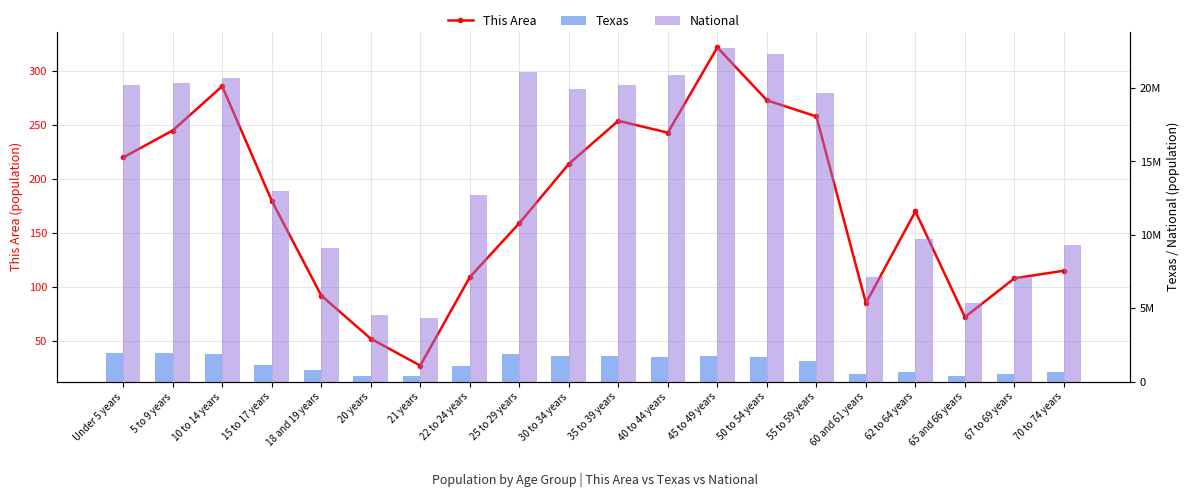

Read the Texas value at 55 to 59 years, to the nearest 50.

1422900